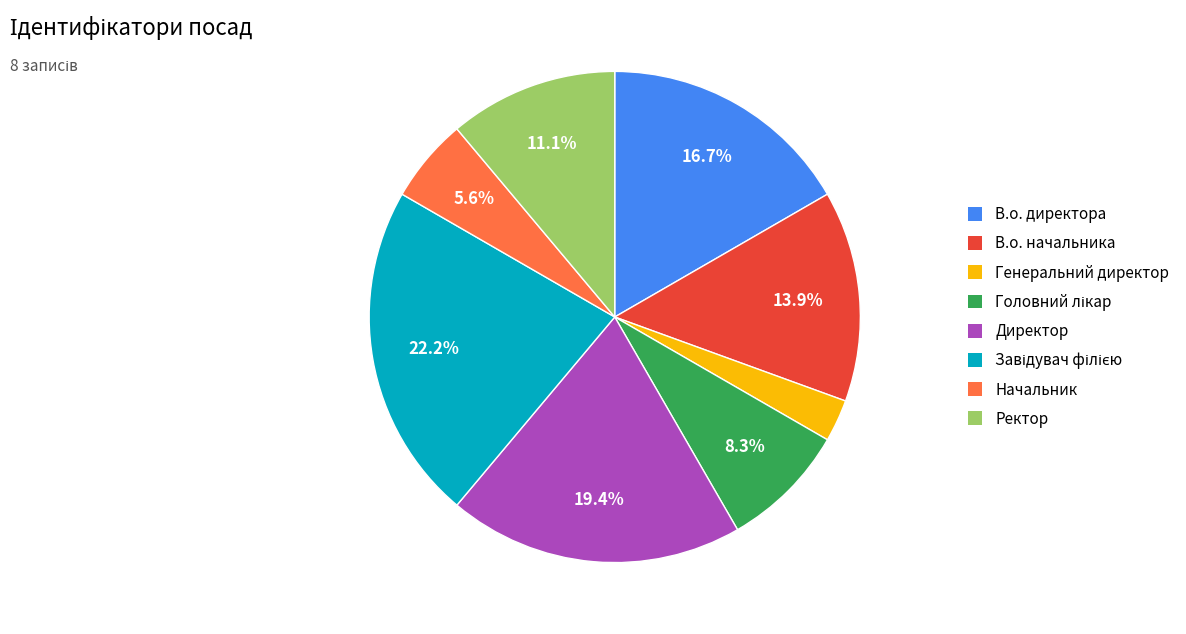

Which category has the smallest portion of the pie?

Генеральний директор